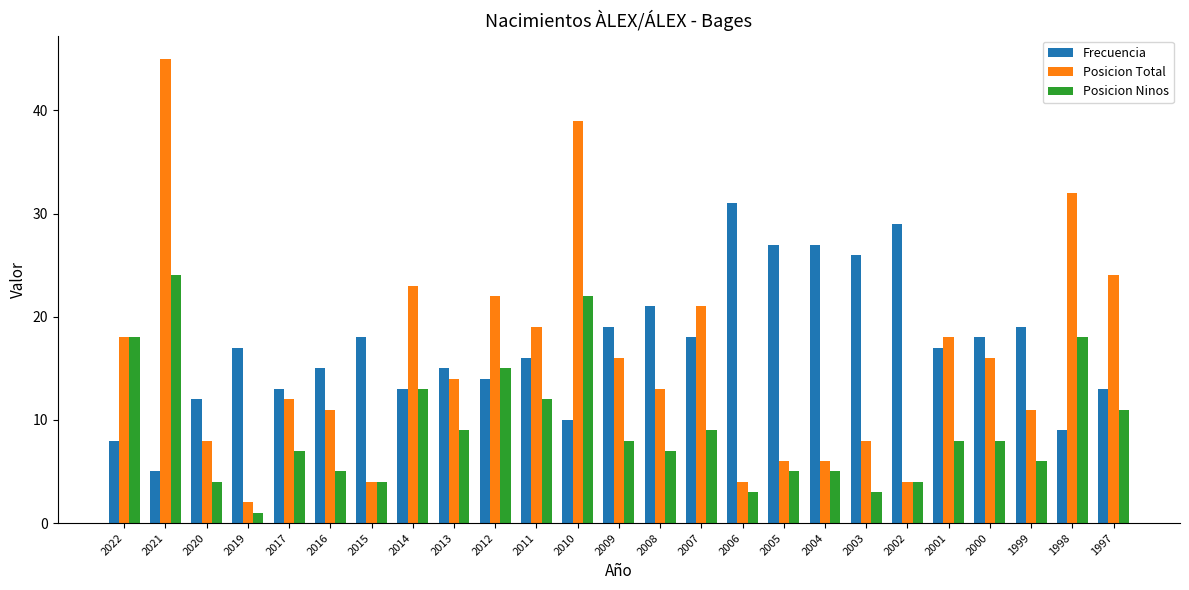

What is the total value across all series at 2020?

24